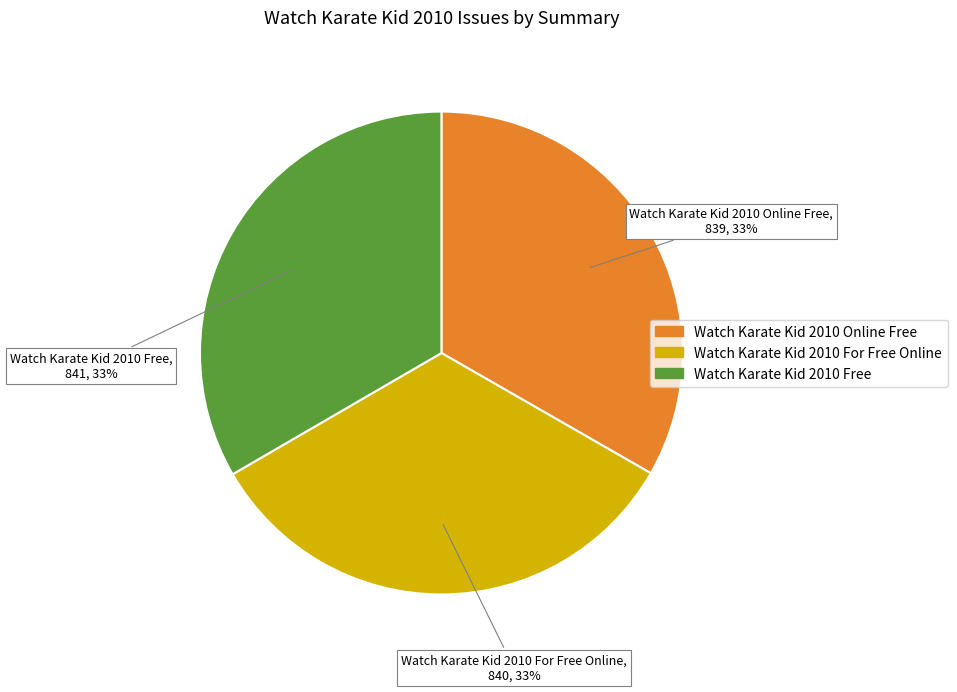

True or false: Watch Karate Kid 2010 For Free Online accounts for 33% of the total.

True